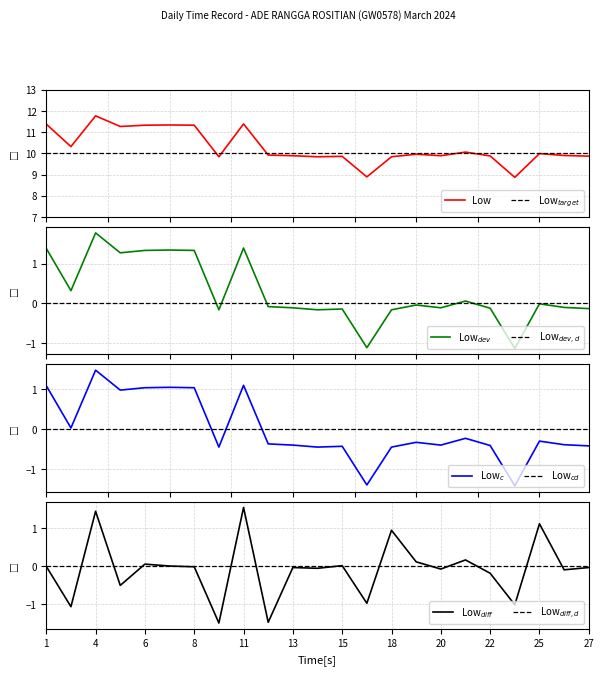

What is the value of the Low Target point at the 8th from the left?

10.0